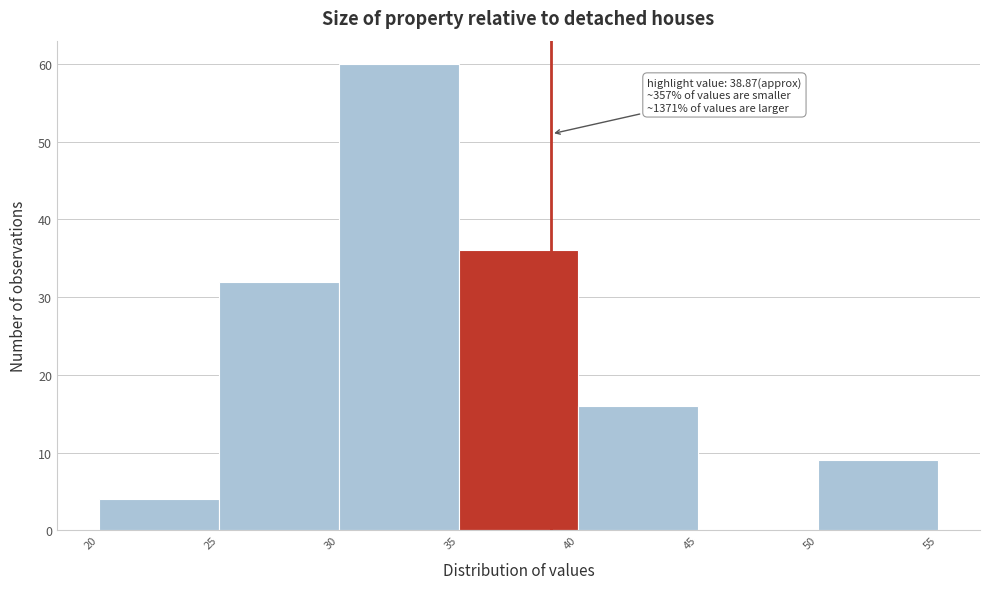

Which range on the x-axis has the tallest bar?

30 to 35